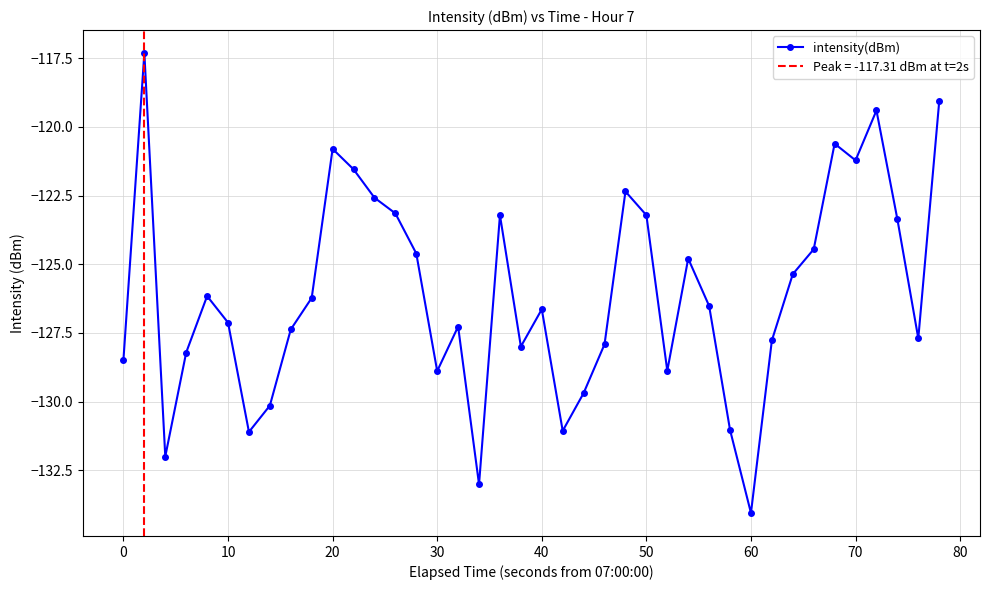

What is the value of the 26th point from the left?

-123.2